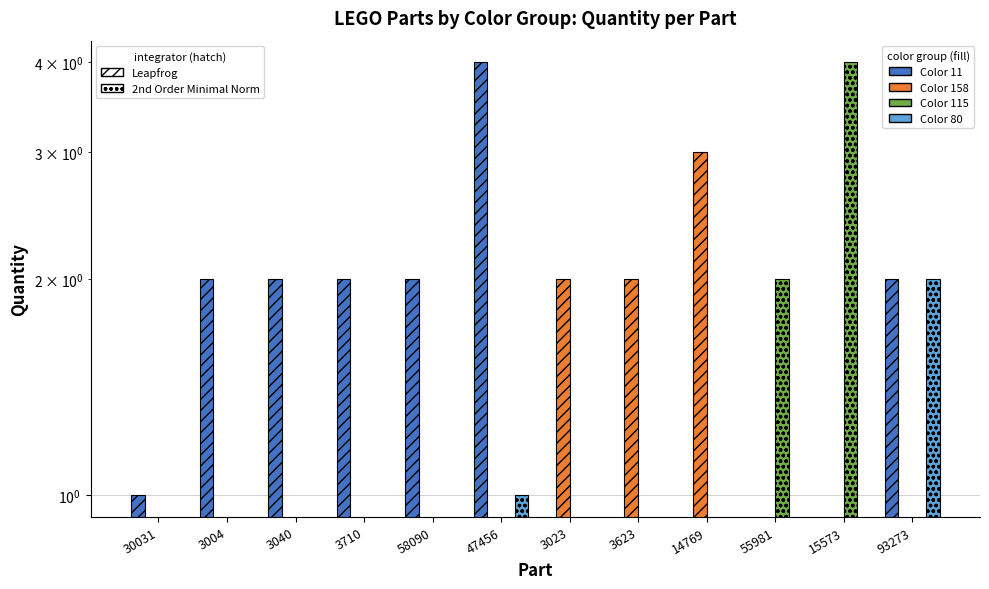

What is the average value of the Color 11 series?

1